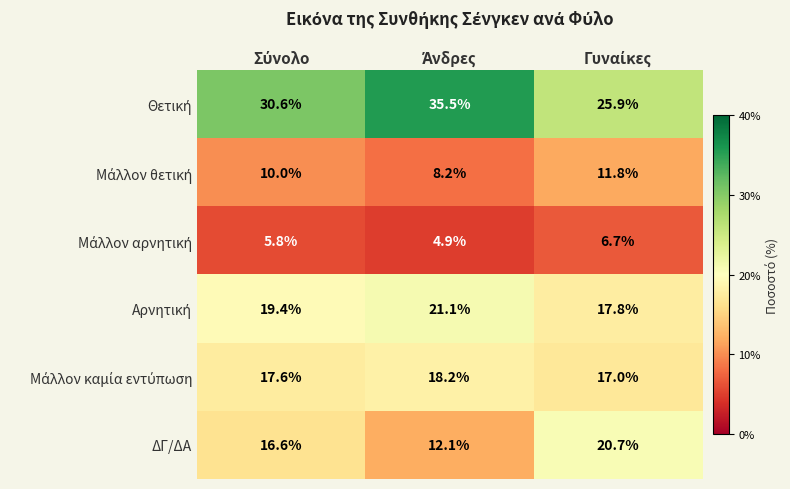

What is the difference between the maximum and minimum values in the ΔΓ/ΔΑ series?

8.6